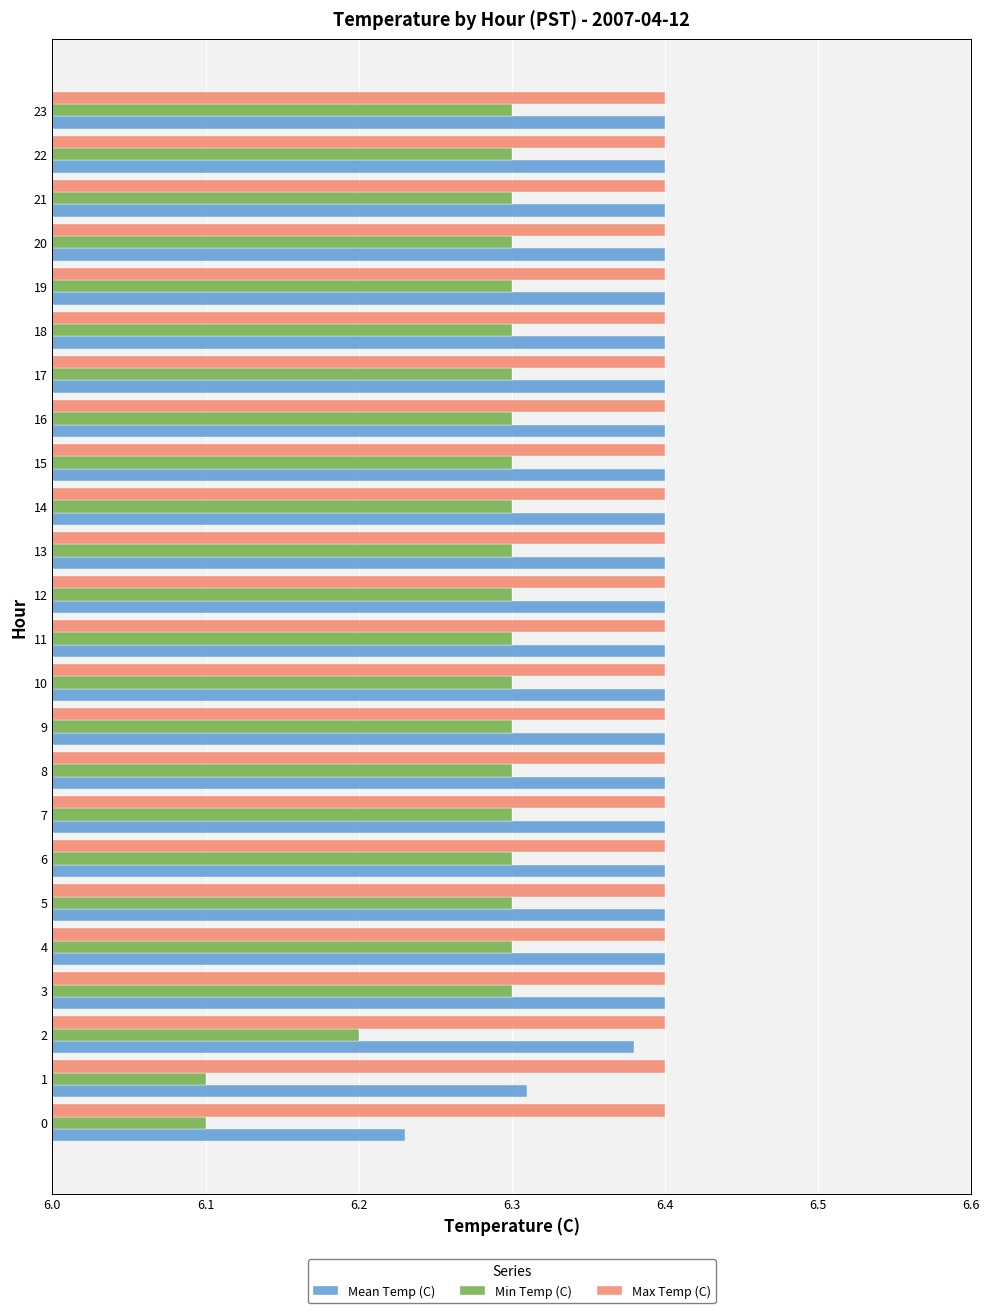

What is the sum of all Mean Temp (C) values?

153.3